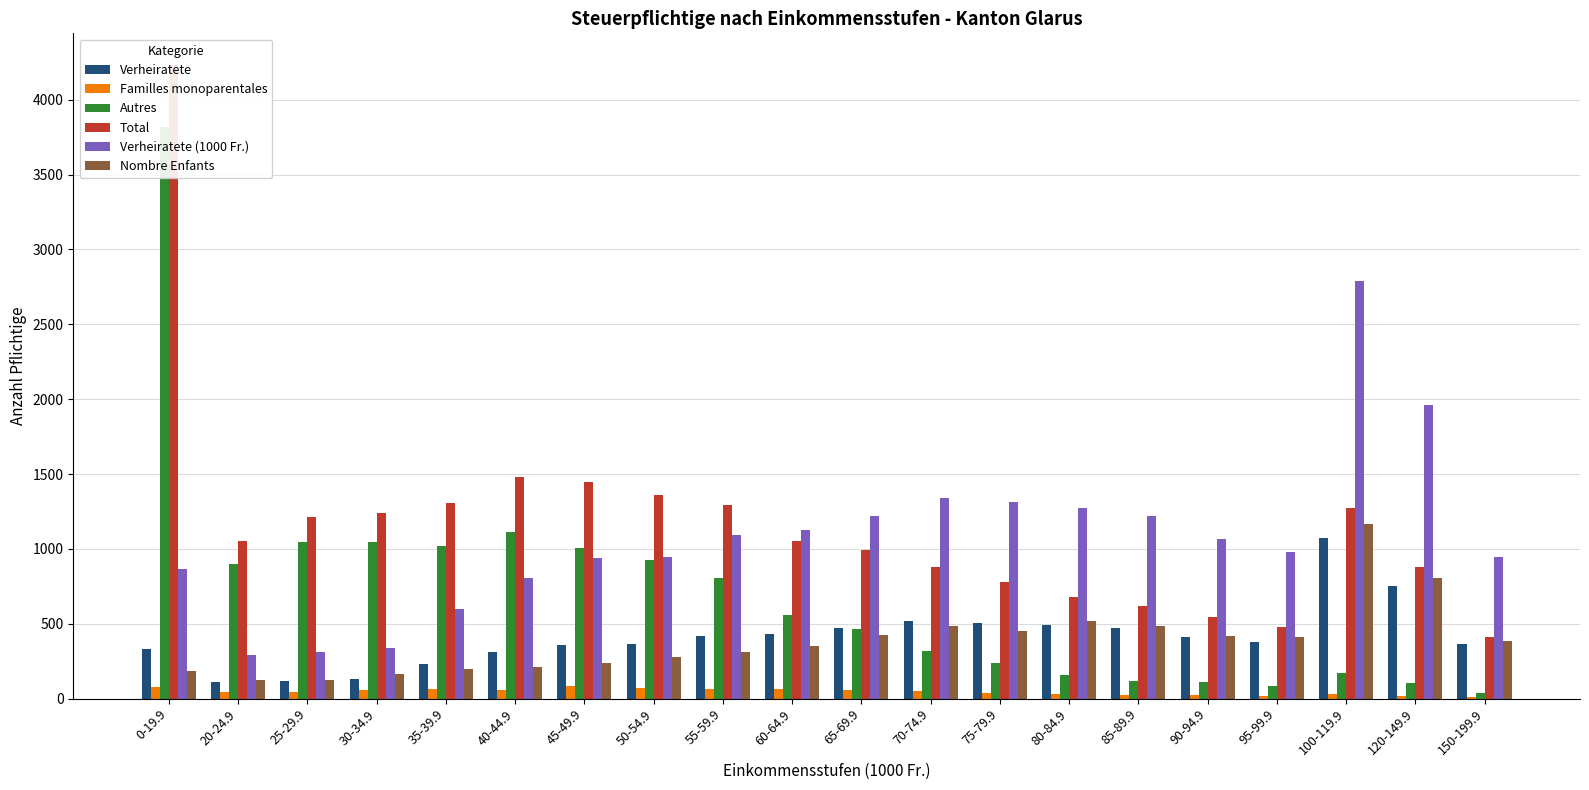

At how many categories does at least one series exceed 1441?

5